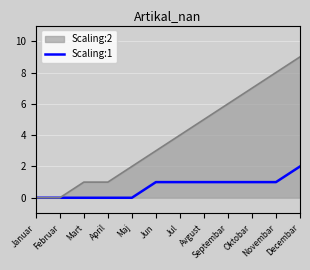

Which series has the largest range (max minus min)?

Scaling:2